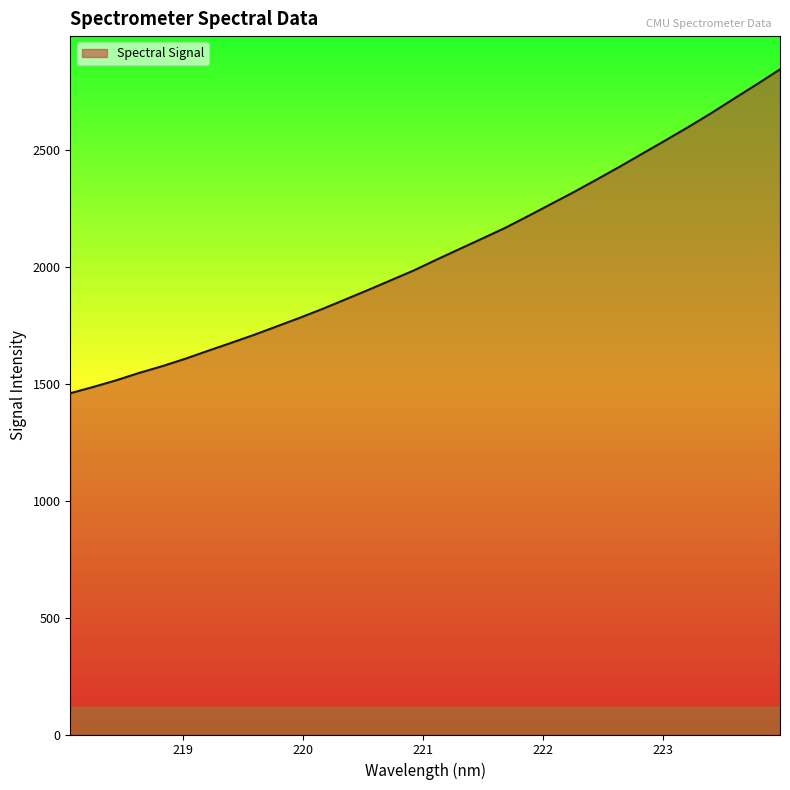

What is the difference between the maximum and minimum values?

1384.3